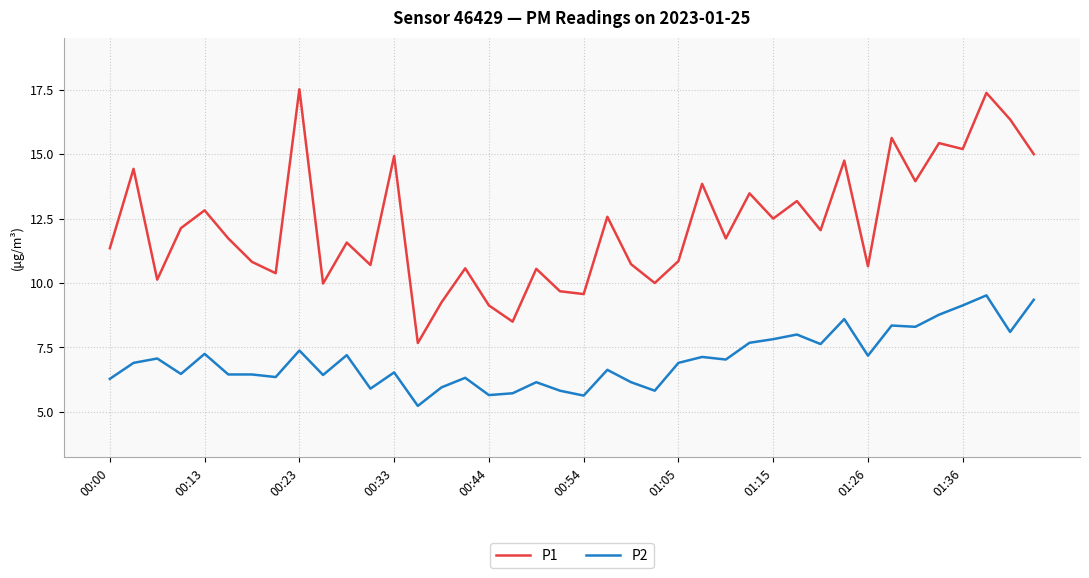

What is the minimum value for P1?

7.7